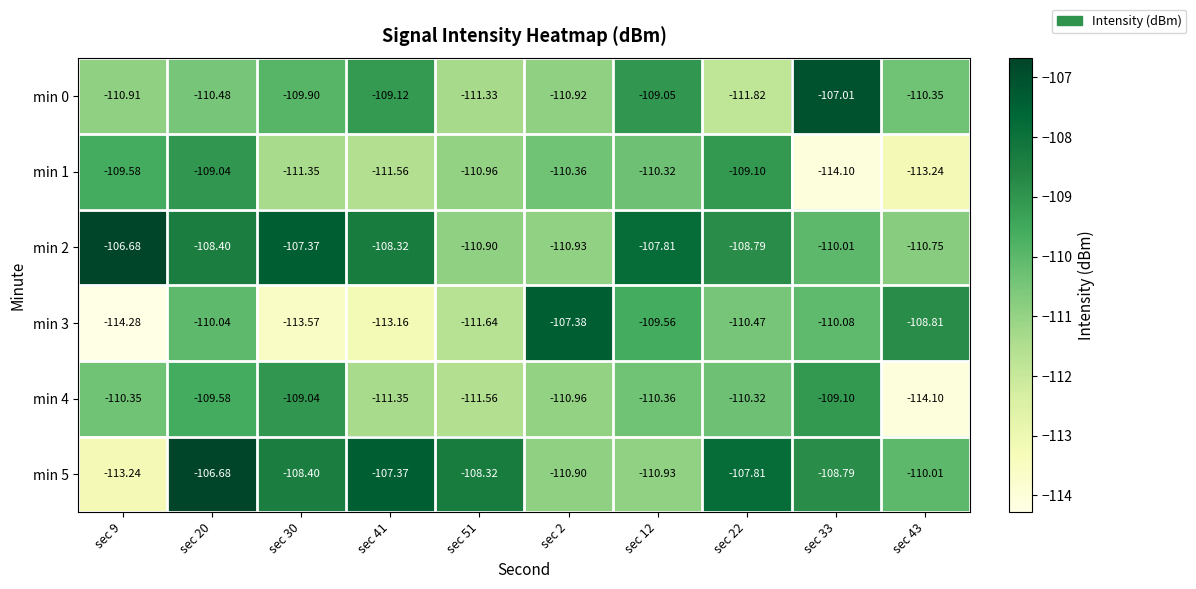

Is the value of min 3 at sec 2 greater than the value of min 4 at sec 33?

Yes